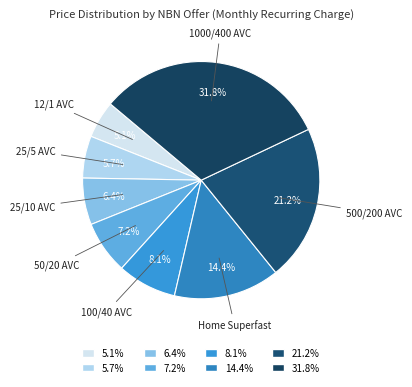

Is 25/5 AVC the majority of the pie?

No